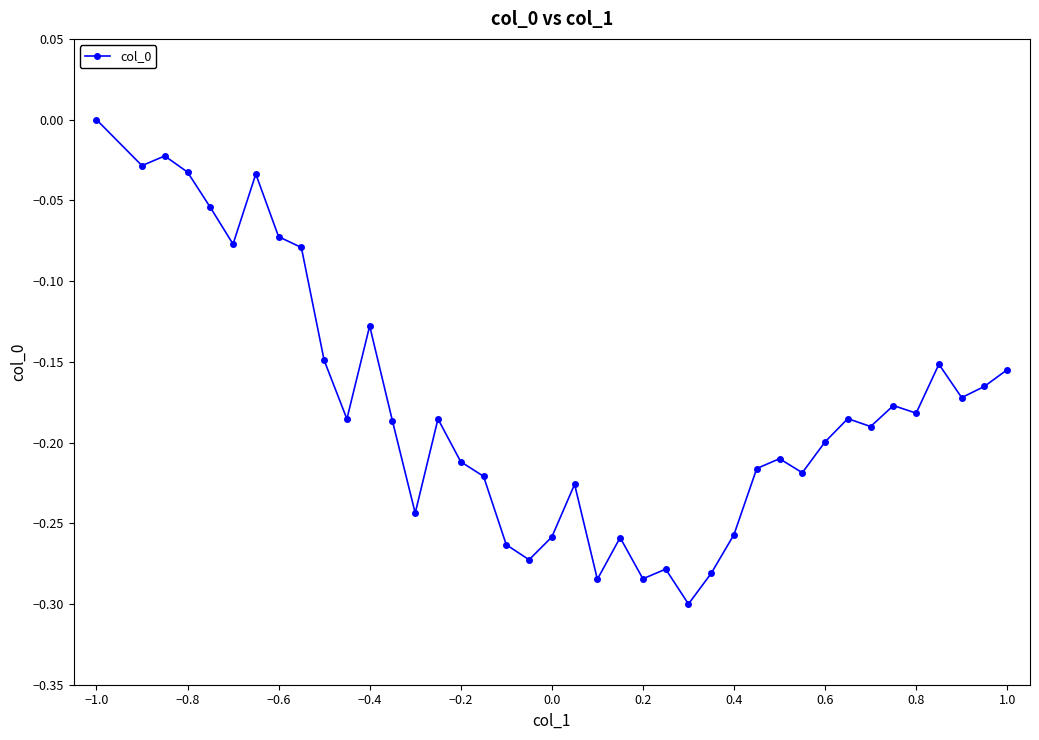

What is the difference between the maximum and minimum values?

0.3